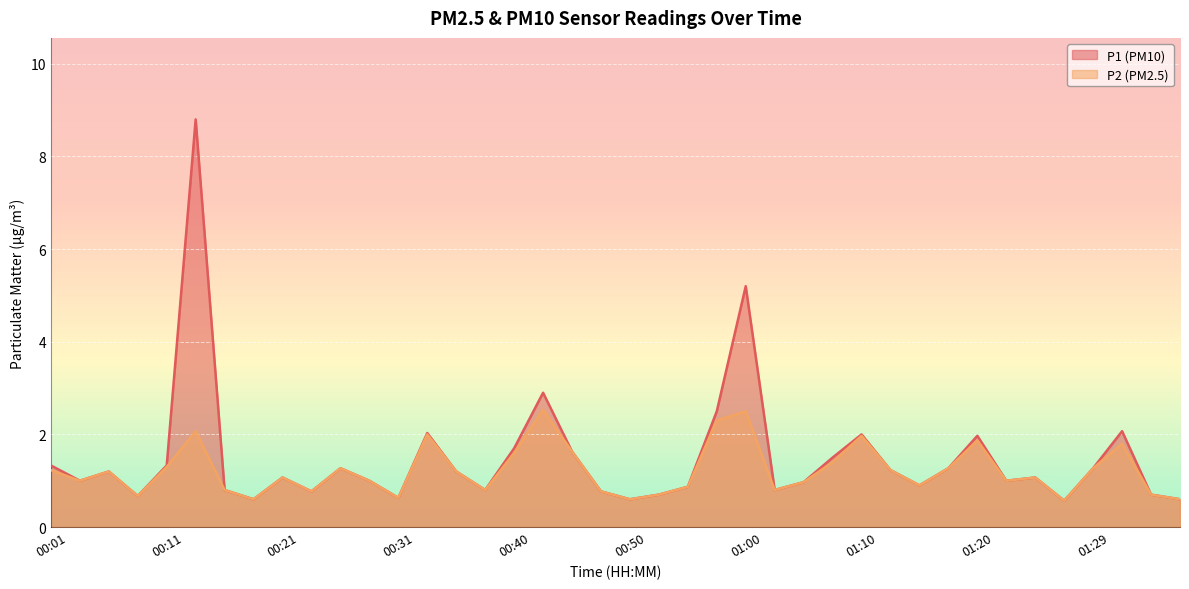

At which category is the sum across all series the highest?

00:14